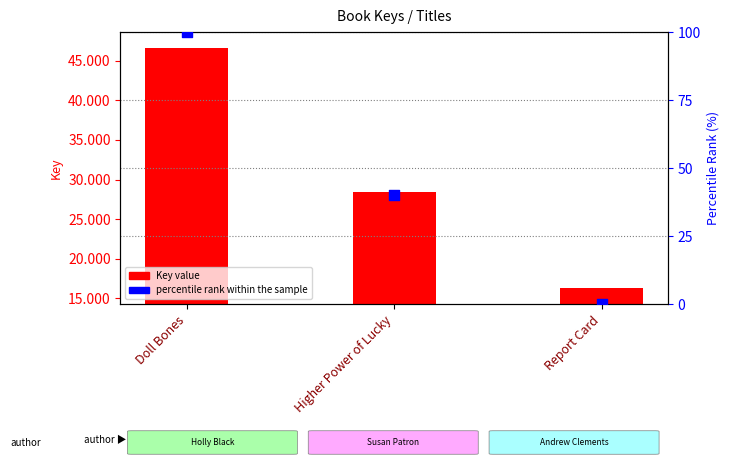

What are all the series names shown in the legend?

Key value, percentile rank within the sample